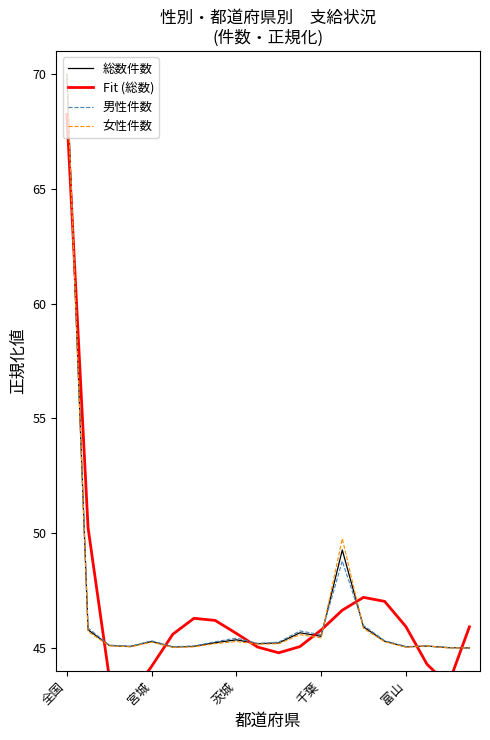

At which category is the sum across all series the highest?

全国